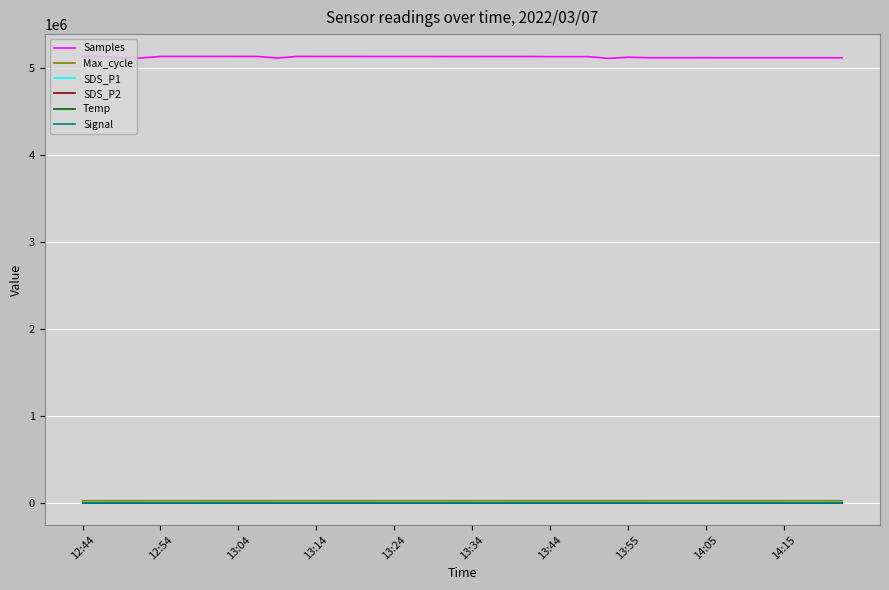

What is the difference between the maximum and minimum values in the SDS_P1 series?

2.3